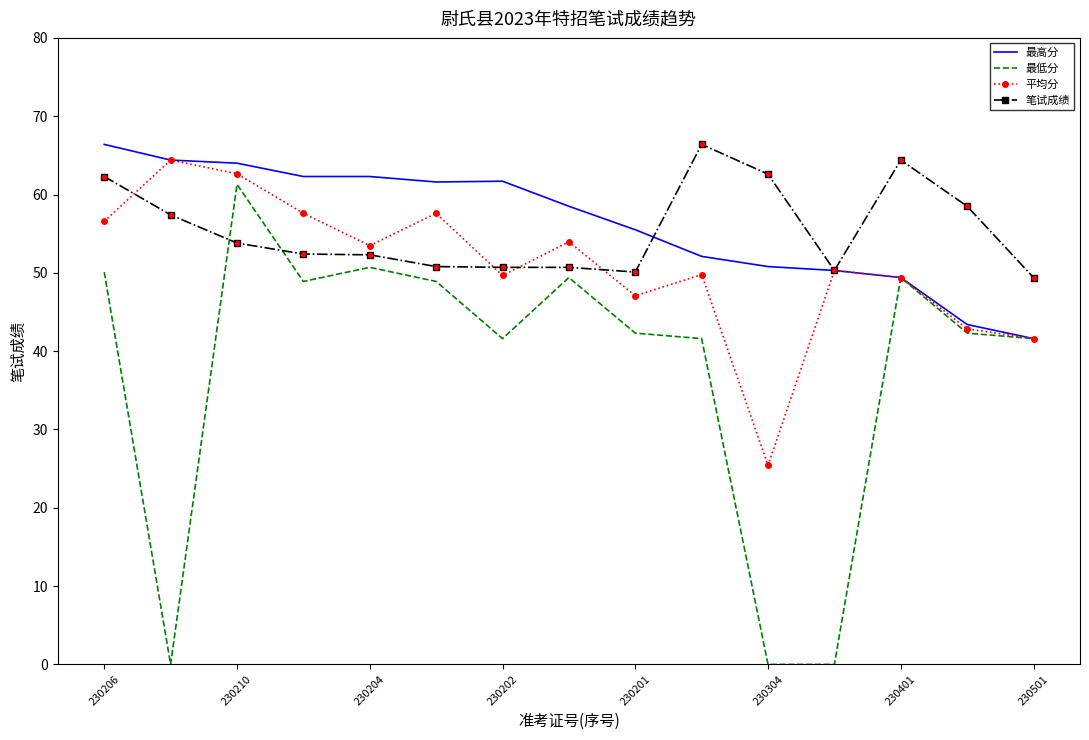

Which series has the largest range (max minus min)?

最低分